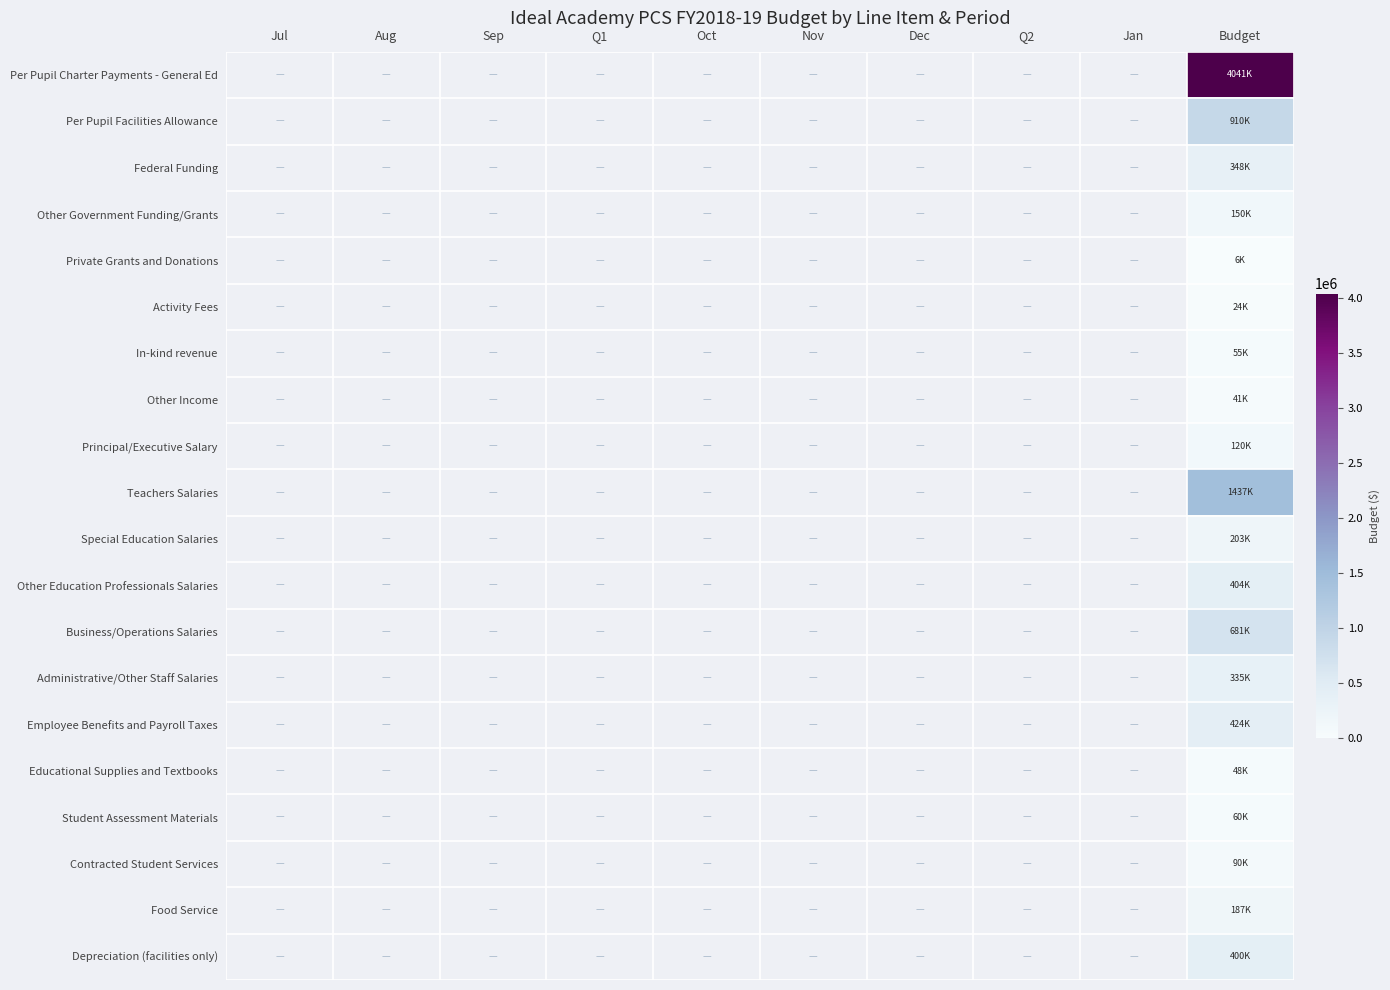

Count the number of data series in this chart.

20